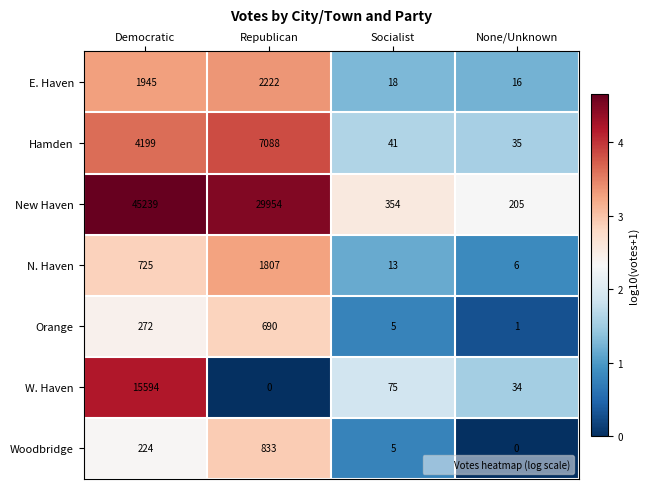

Which category has the highest value in the E. Haven series?

Republican